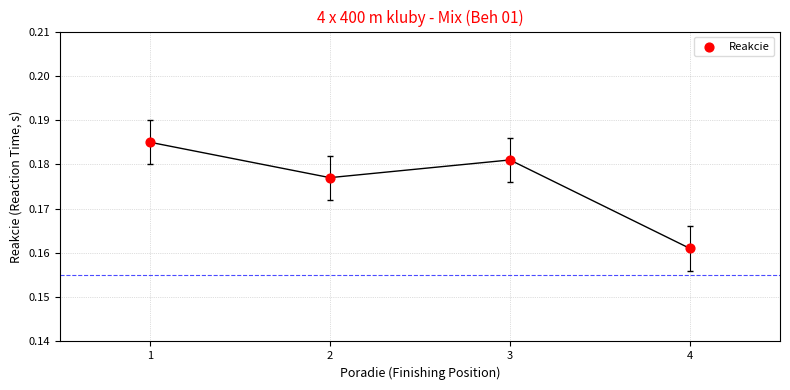

What is the average X value?

2.5